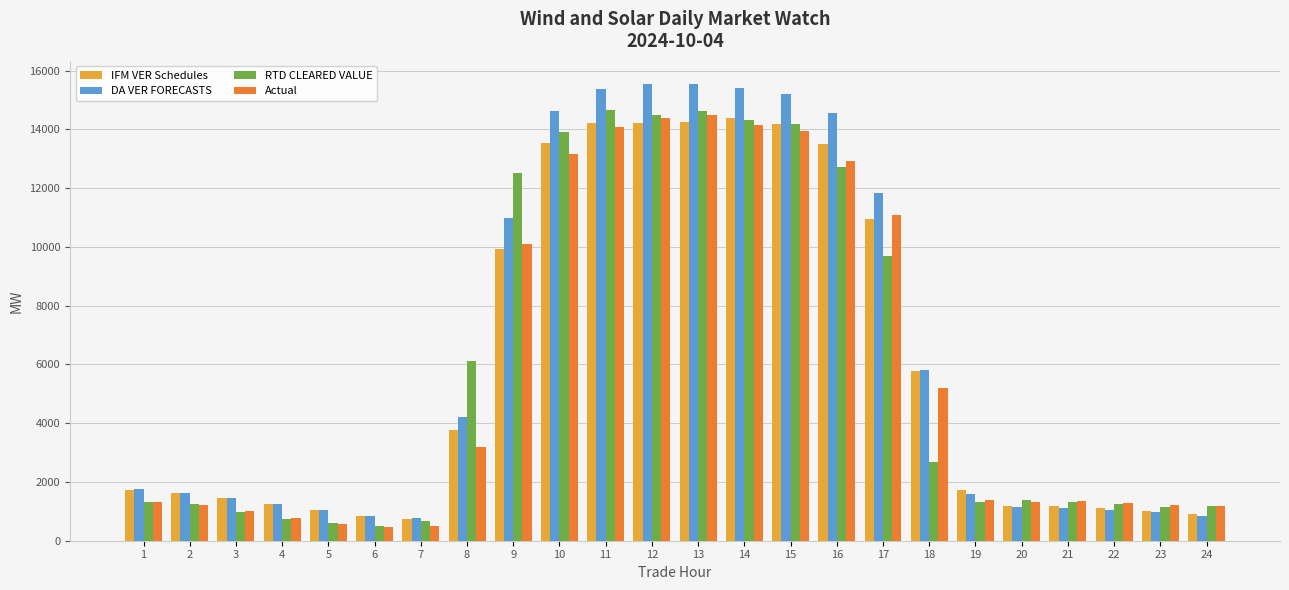

What is the maximum value shown in the chart?

15555.4